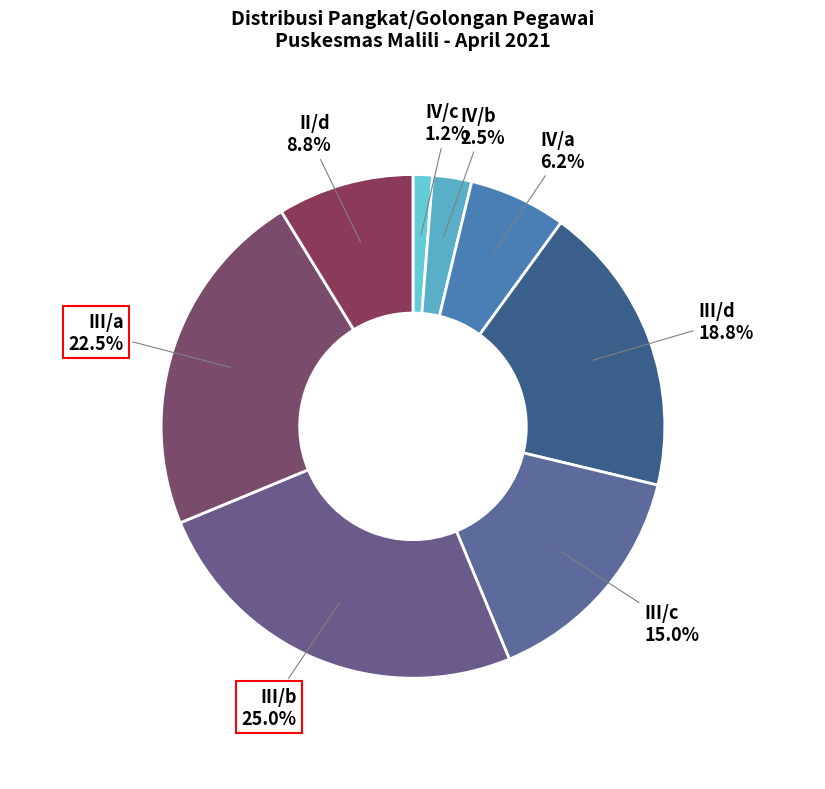

Does II/d account for over 50% of the chart?

No